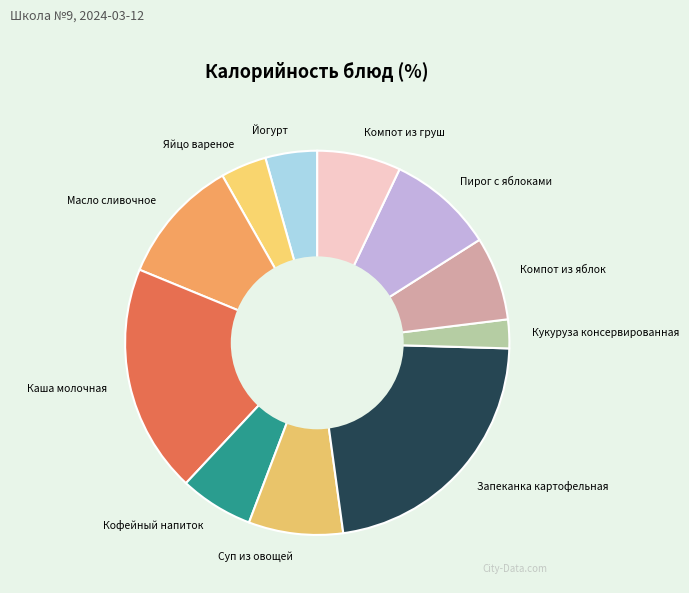

What is the smallest slice in the pie chart?

Кукуруза консервированная